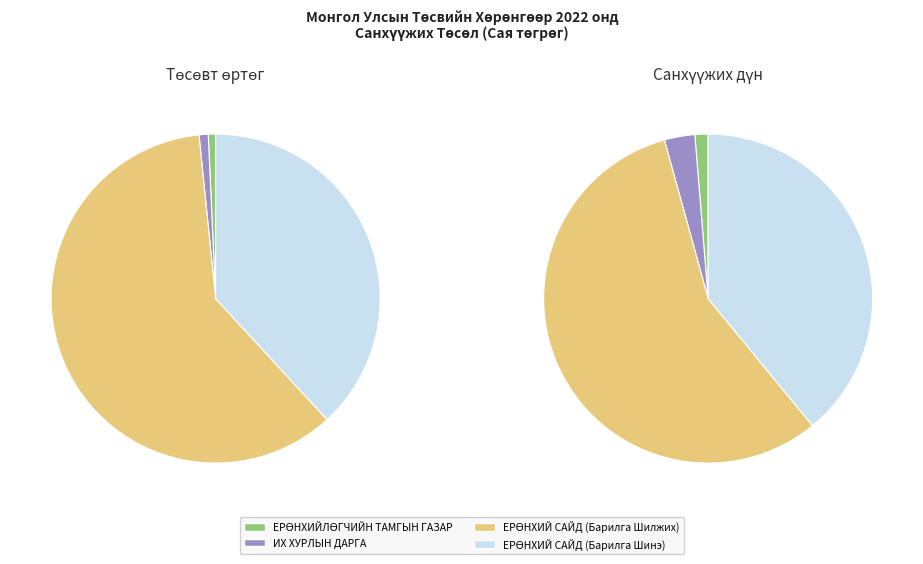

Is МОНГОЛ УЛСЫН ИХ ХУРЛЫН ДАРГА the majority of the pie?

No